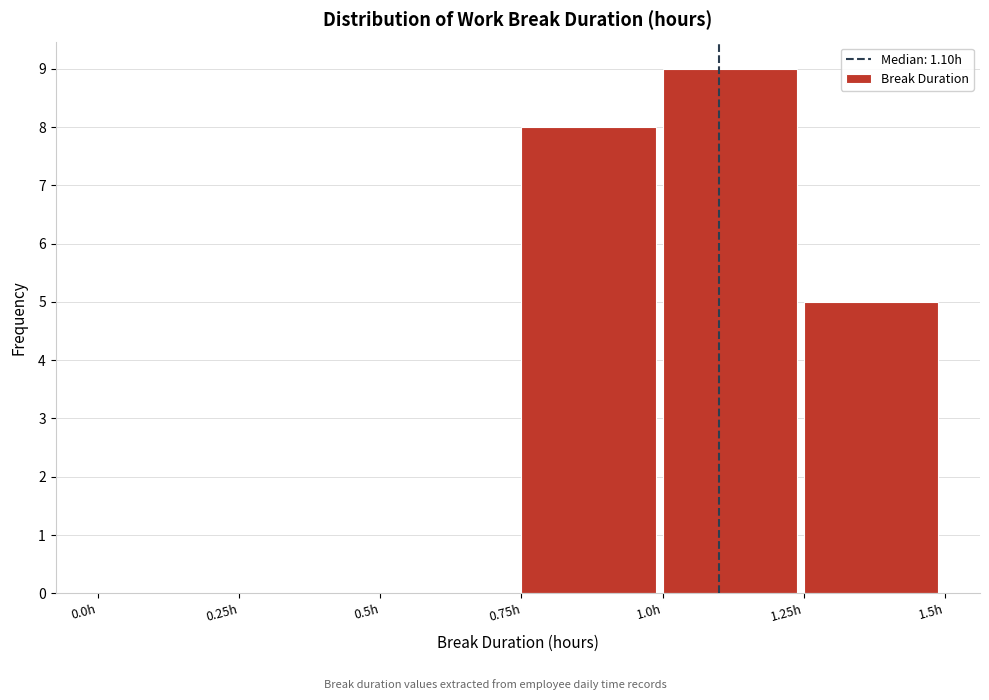

What is the height of the bar covering 1.00 to 1.25 on the x-axis? The values are not printed on the chart, so give them approximately, as read against the axis.

9